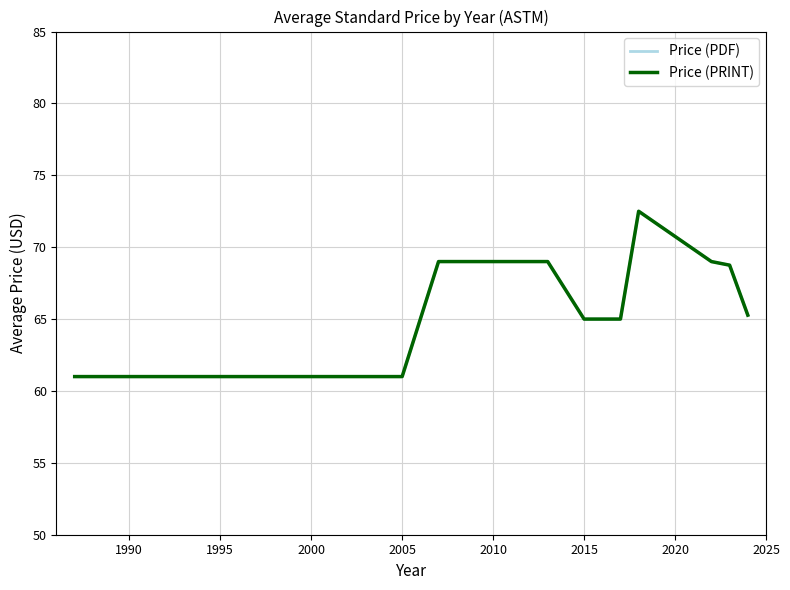

Does the chart display data point markers on the line(s)?

No